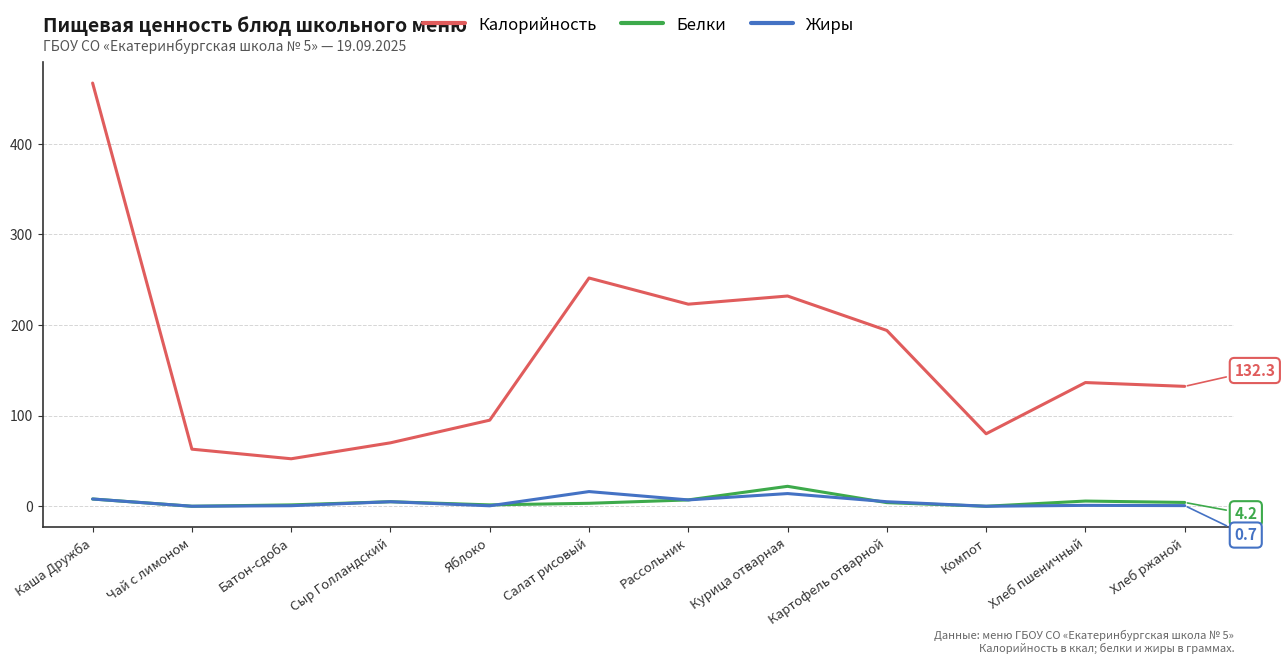

What position from the right is Хлеб ржаной?

1